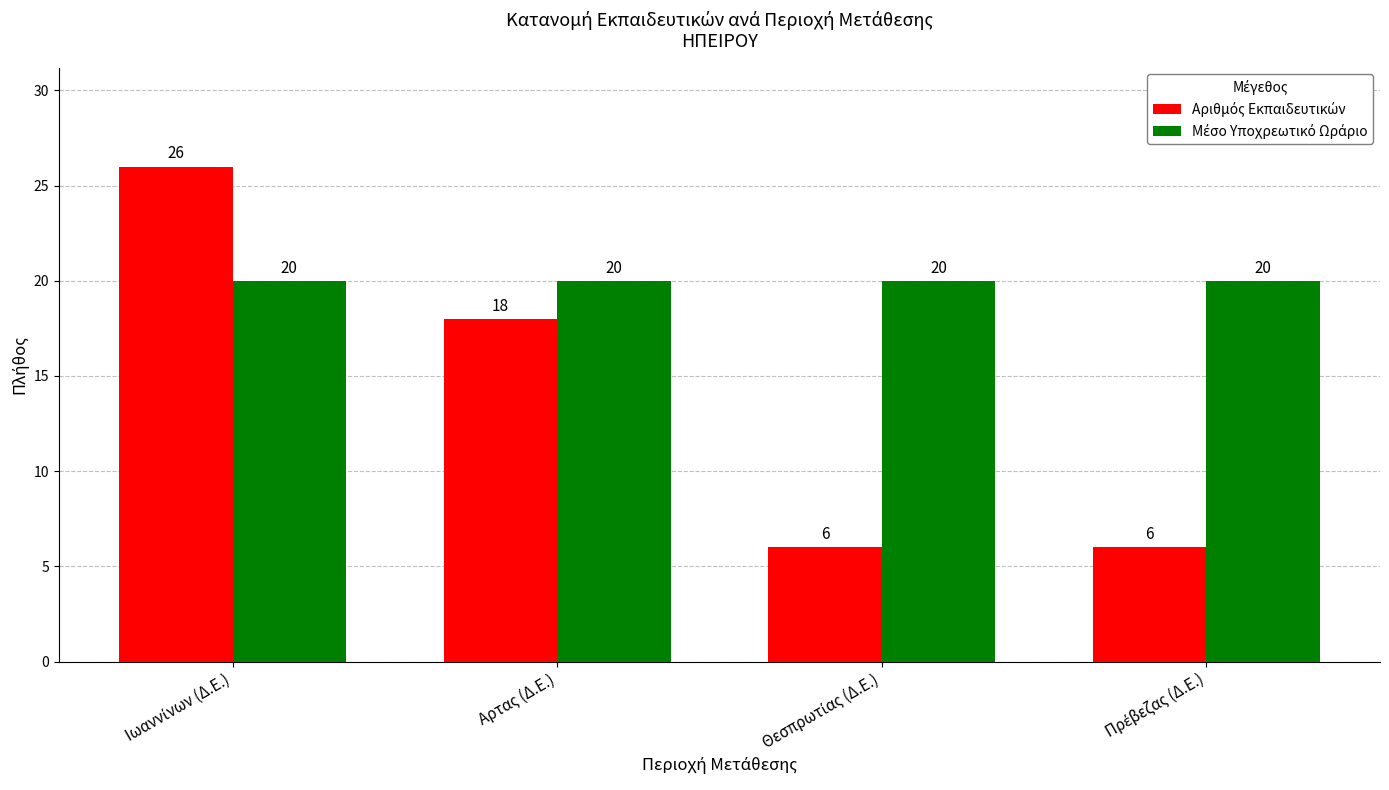

At how many categories does at least one series exceed 14?

4